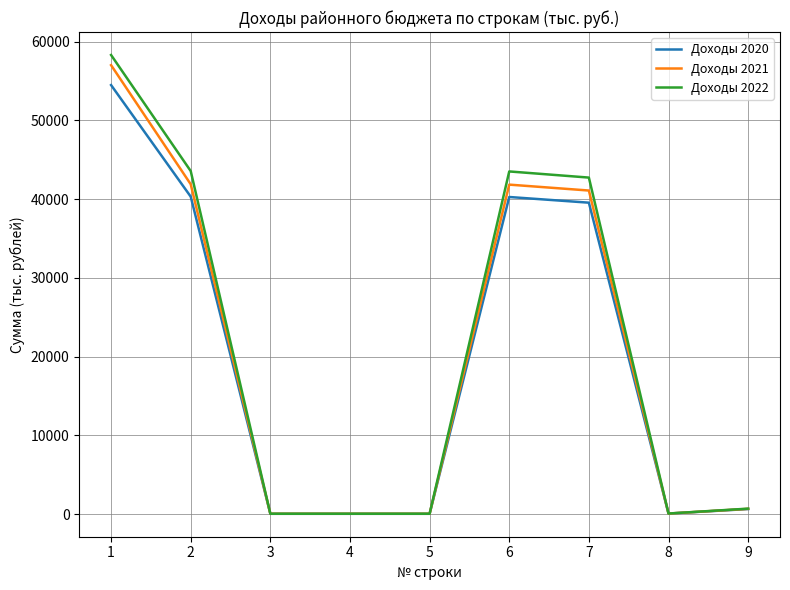

What is the difference between the highest and lowest values at 6?

3245.0